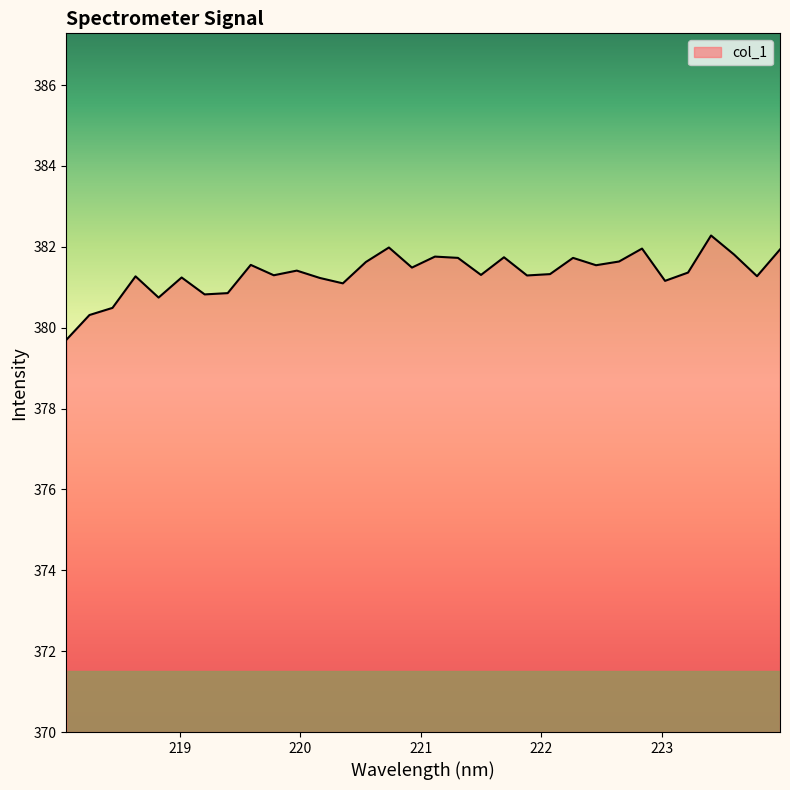

What is the minimum value shown in the chart?

379.7